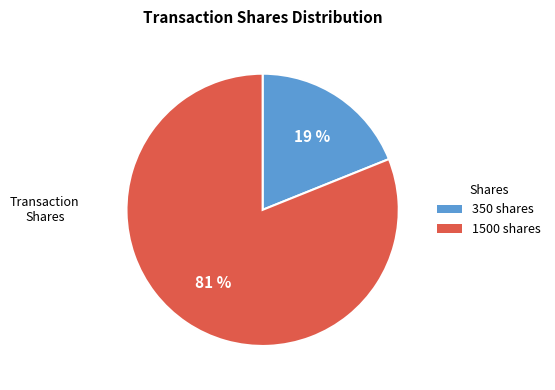

Does any single category account for the majority?

Yes